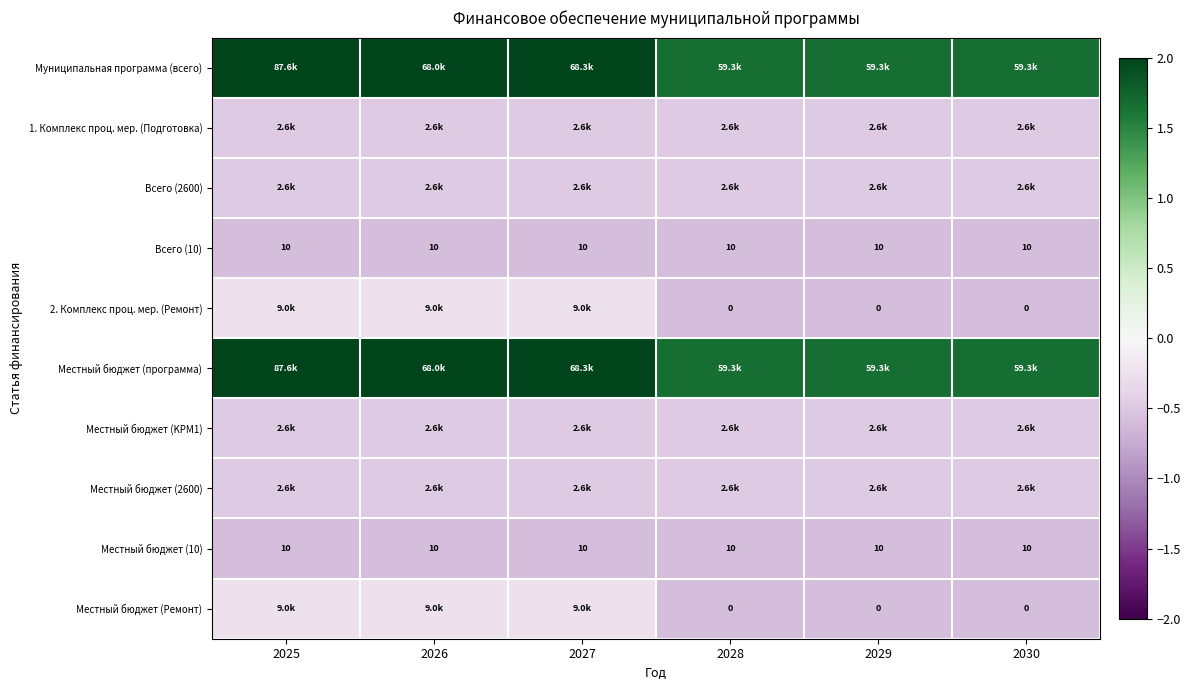

Which series has the largest range (max minus min)?

Муниципальная программа (всего)